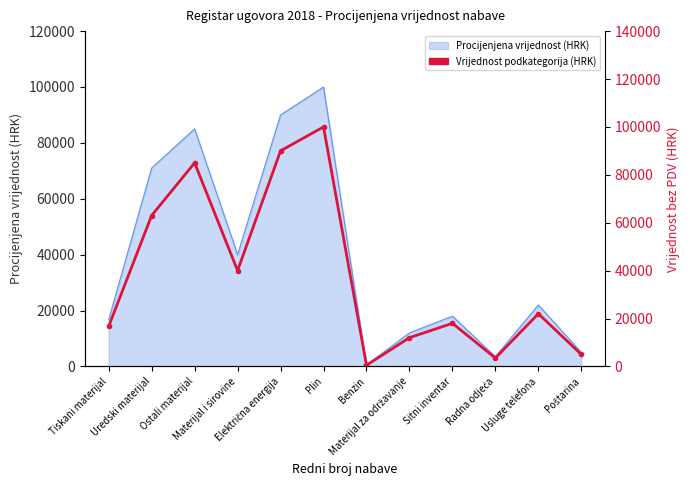

The chart shows a value of 4222 at Materijal za održavanje. True or false?

False